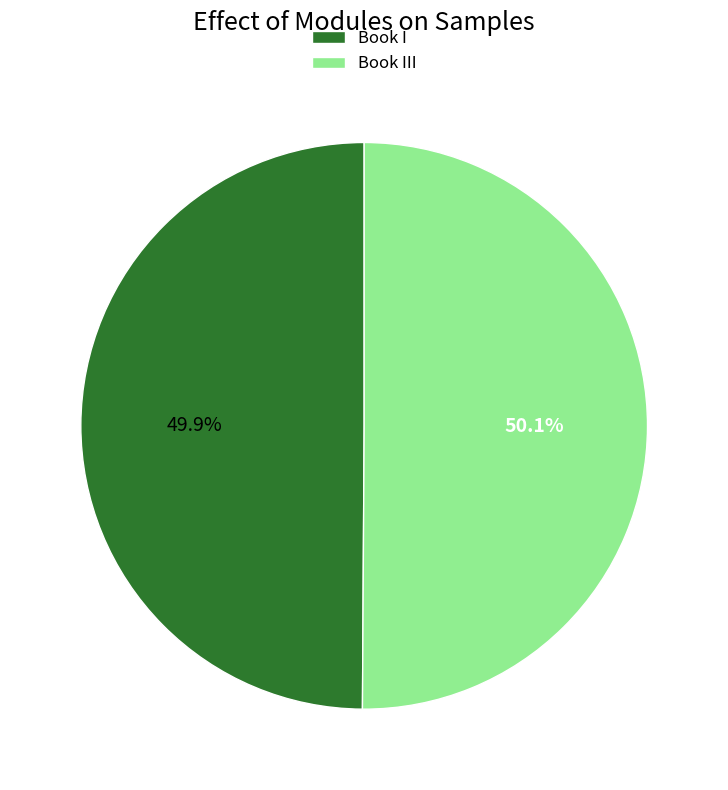

Is there a majority slice in this chart?

Yes